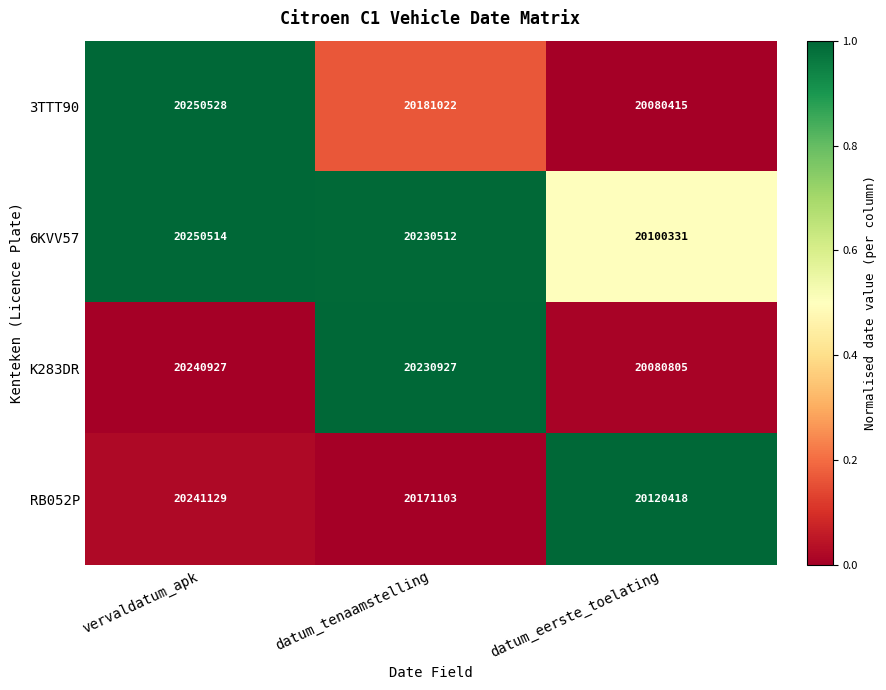

What is the difference between the 3TTT90 values at datum_tenaamstelling and vervaldatum_apk?

69506